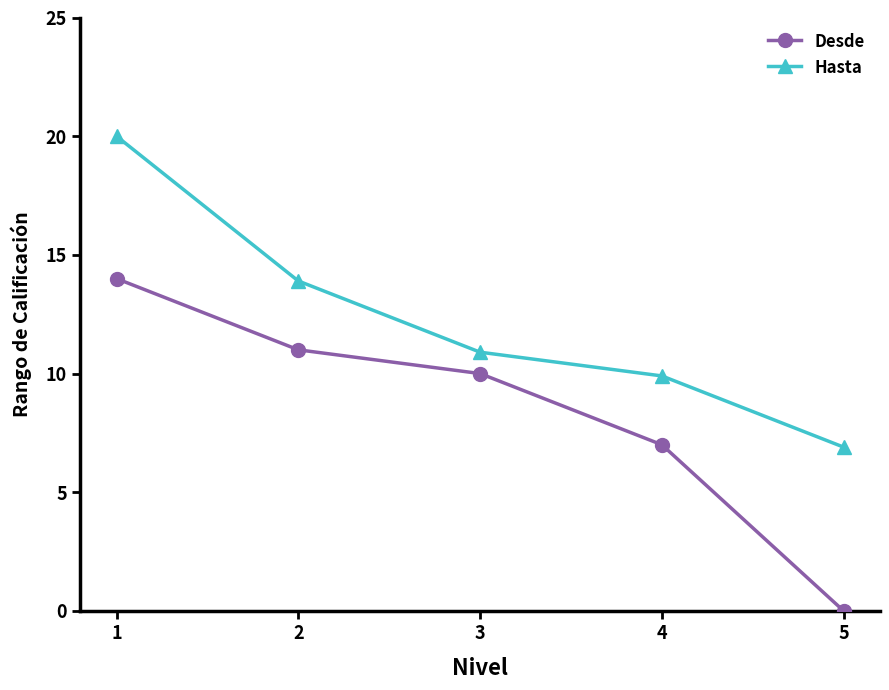

True or false: Hasta and Desde intersect in this chart.

False